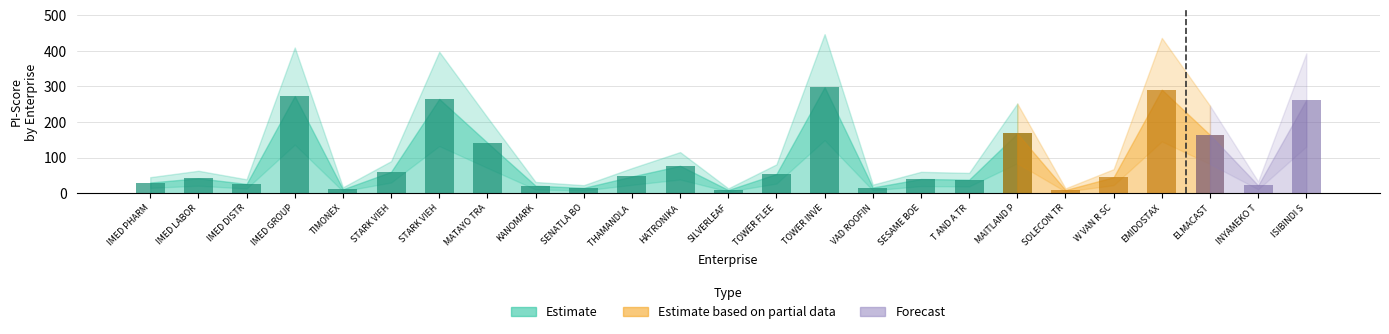

Which category has the lowest value across all series?

SILVERLEAF MANCO